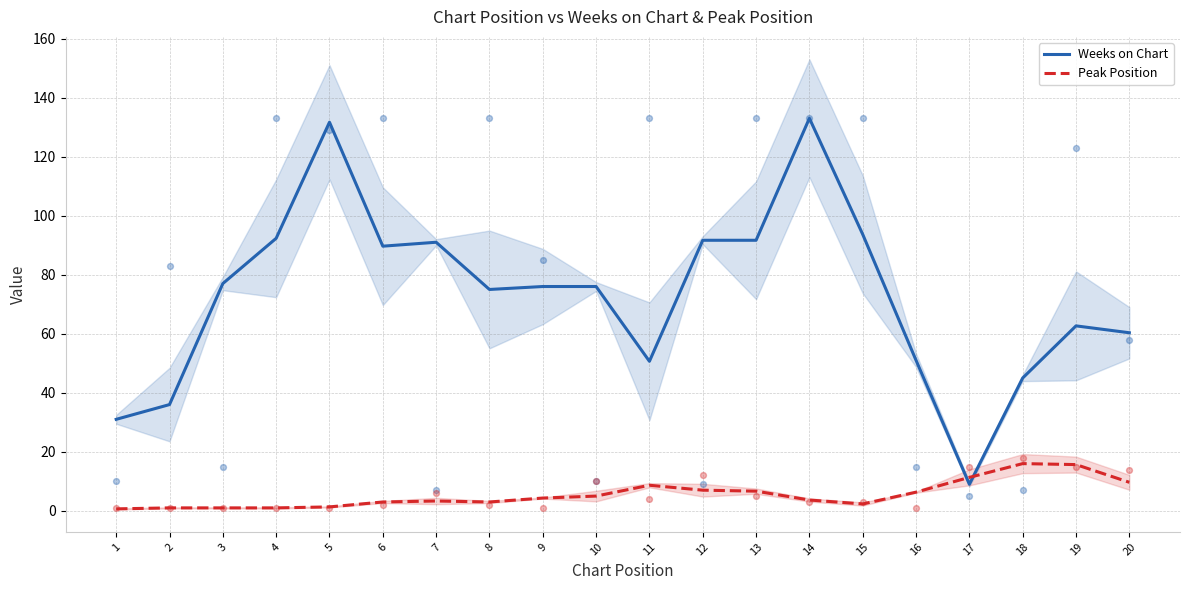

Which series contains the lowest Y value?

Peak Position